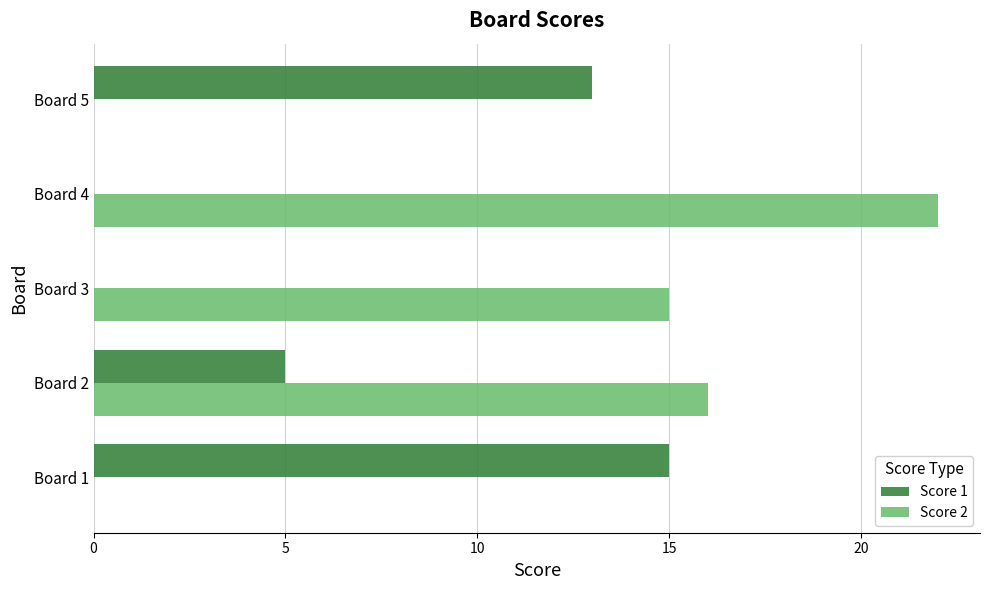

What is the maximum value for Score 2?

22